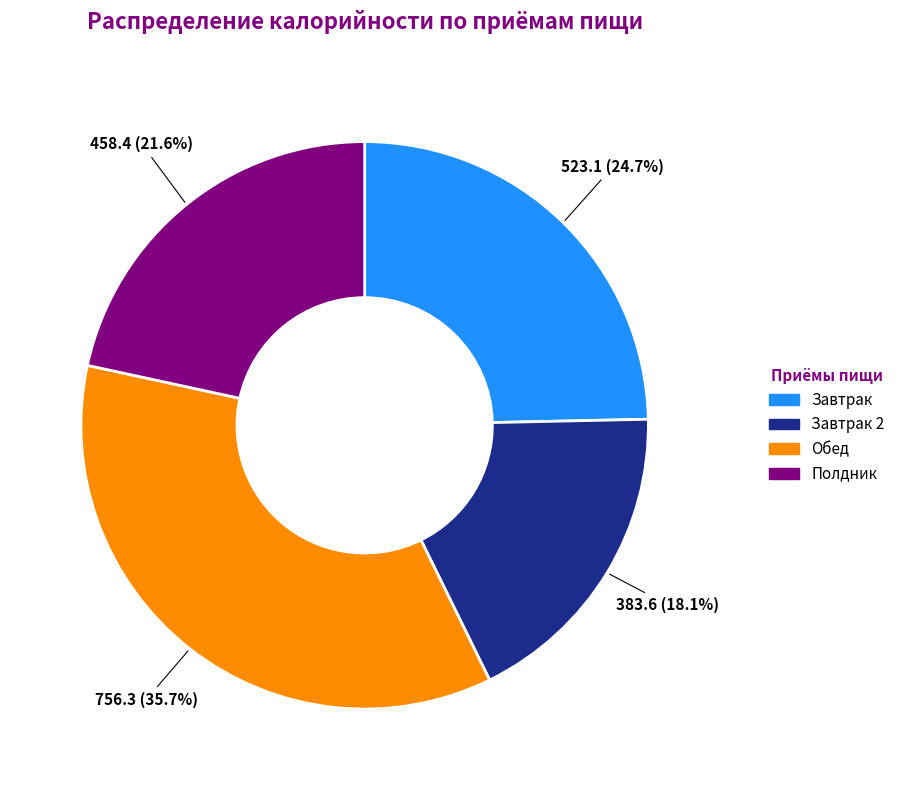

How many segments does this pie chart have?

4